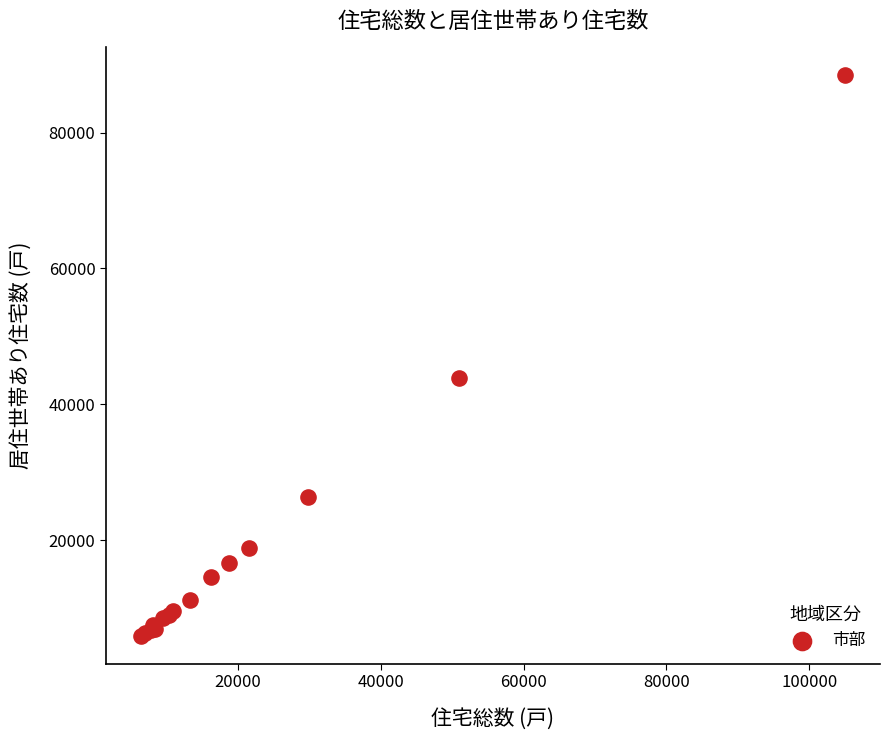

What Y value in the scatter plot is closest to 47165?

43810